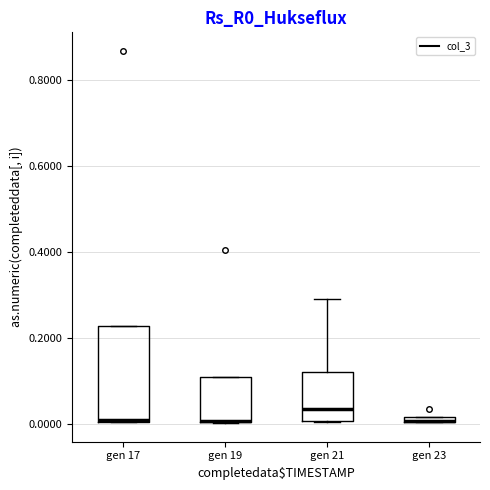

Which box is the tallest, from its lower edge to its upper edge?

gen 17